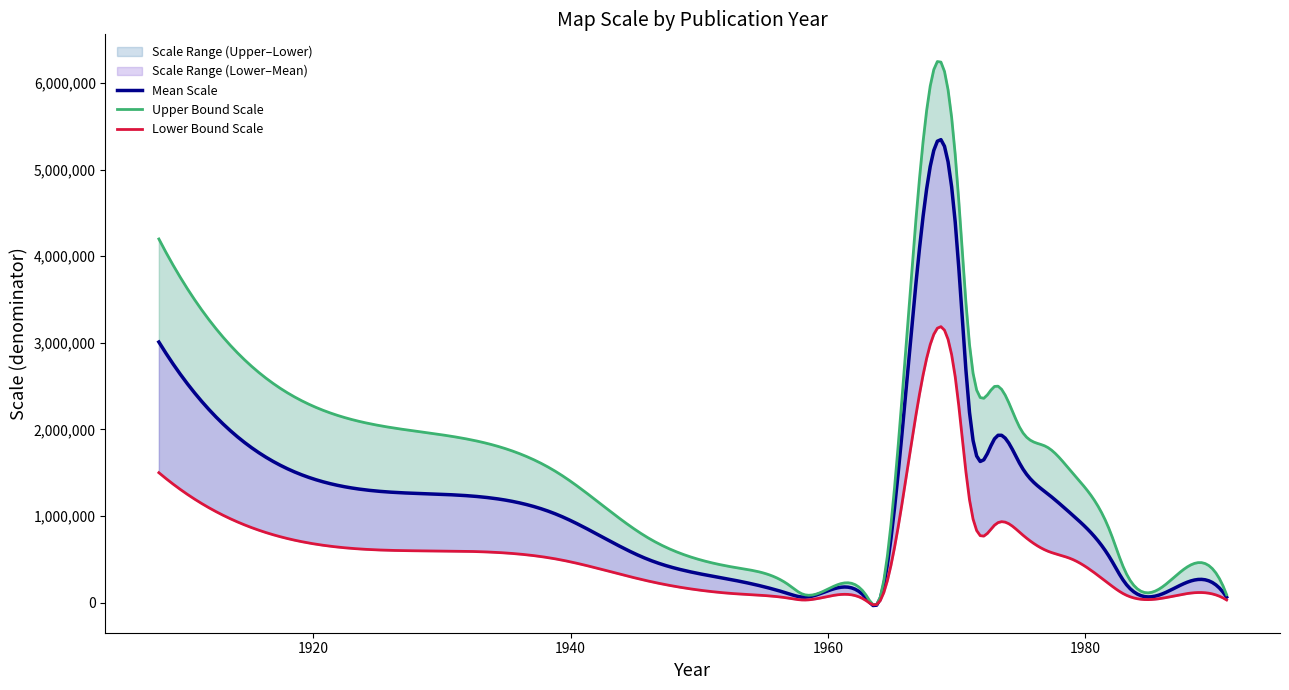

Read the Upper Bound value at 1, to the nearest 100.

2000000